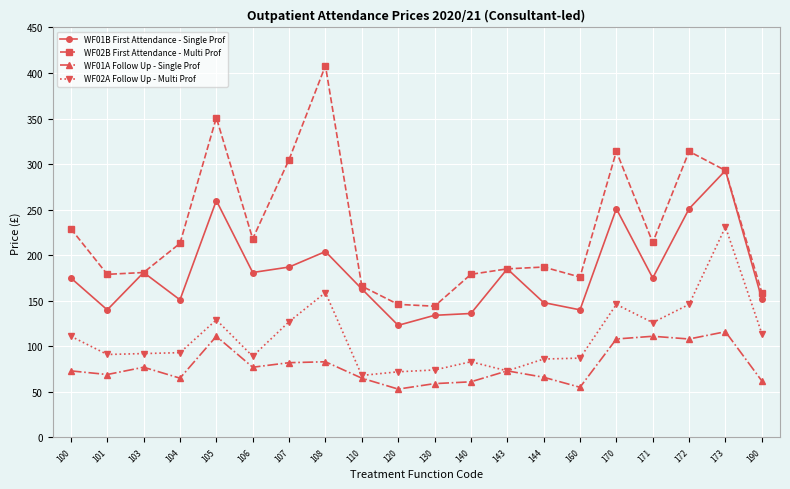

What is the difference between the second highest and second lowest values in the WF02A Follow Up - Multi Prof series?

87